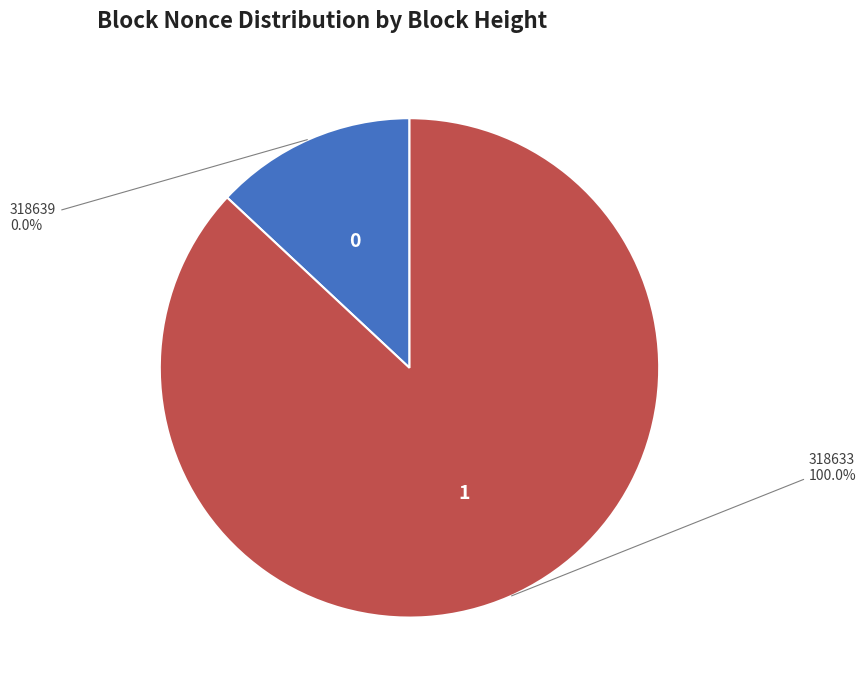

The 318639 slice represents 0% of the pie. True or false?

True